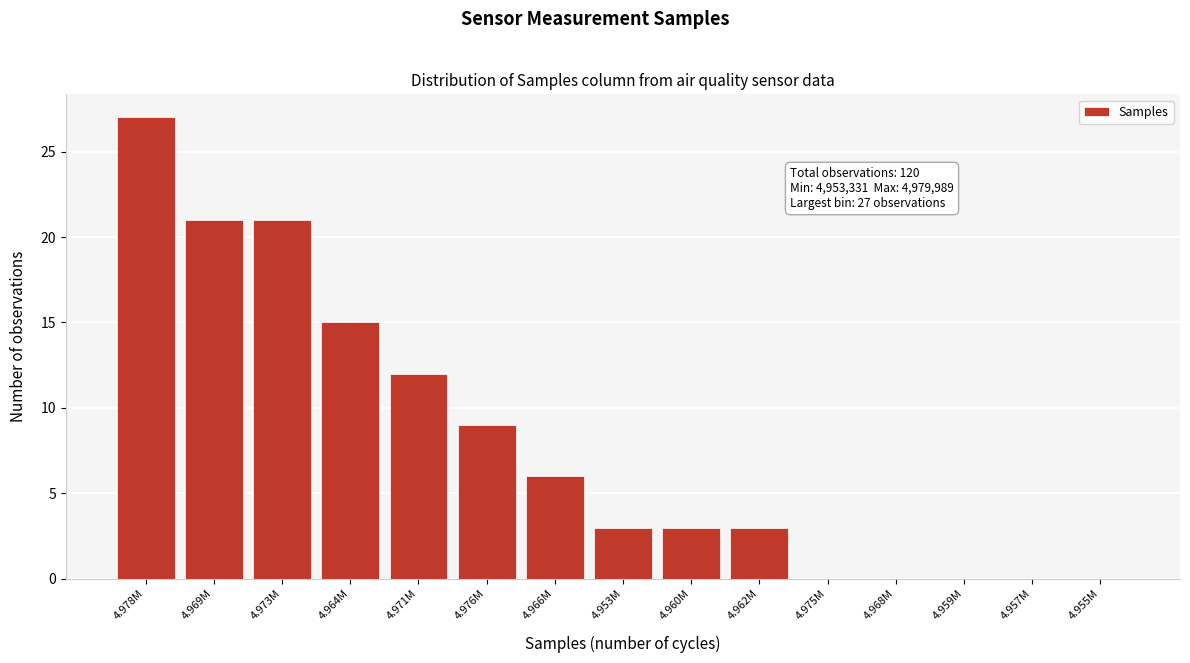

Reading left to right, extract all data points from this chart.

4.978M=27	4.969M=21	4.973M=21	4.964M=15	4.971M=12	4.976M=9	4.966M=6	4.953M=3	4.960M=3	4.962M=3	4.975M=0	4.968M=0	4.959M=0	4.957M=0	4.955M=0